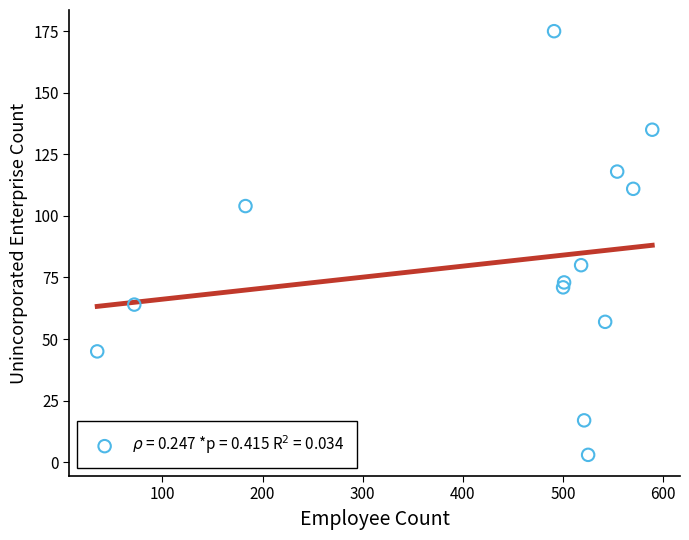

What Y value in the scatter plot is closest to 89?

80